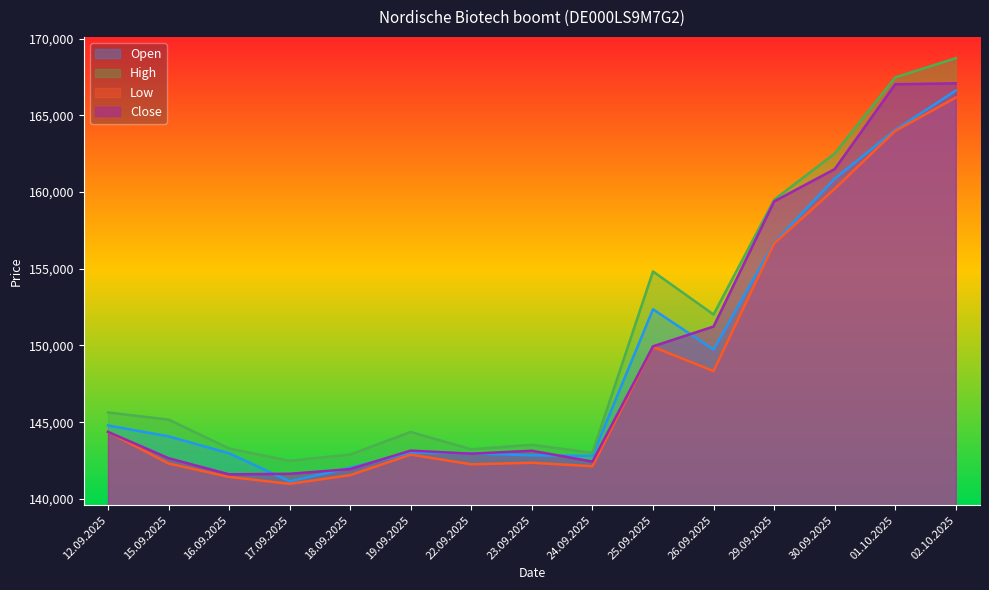

What position from the right is 17.09.2025?

12